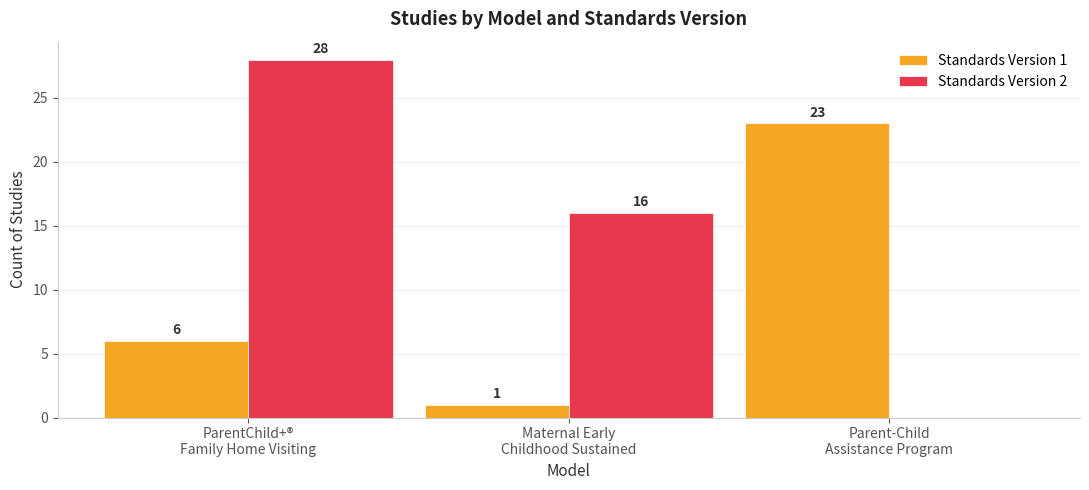

What is the sum of all Standards Version 2 values?

44